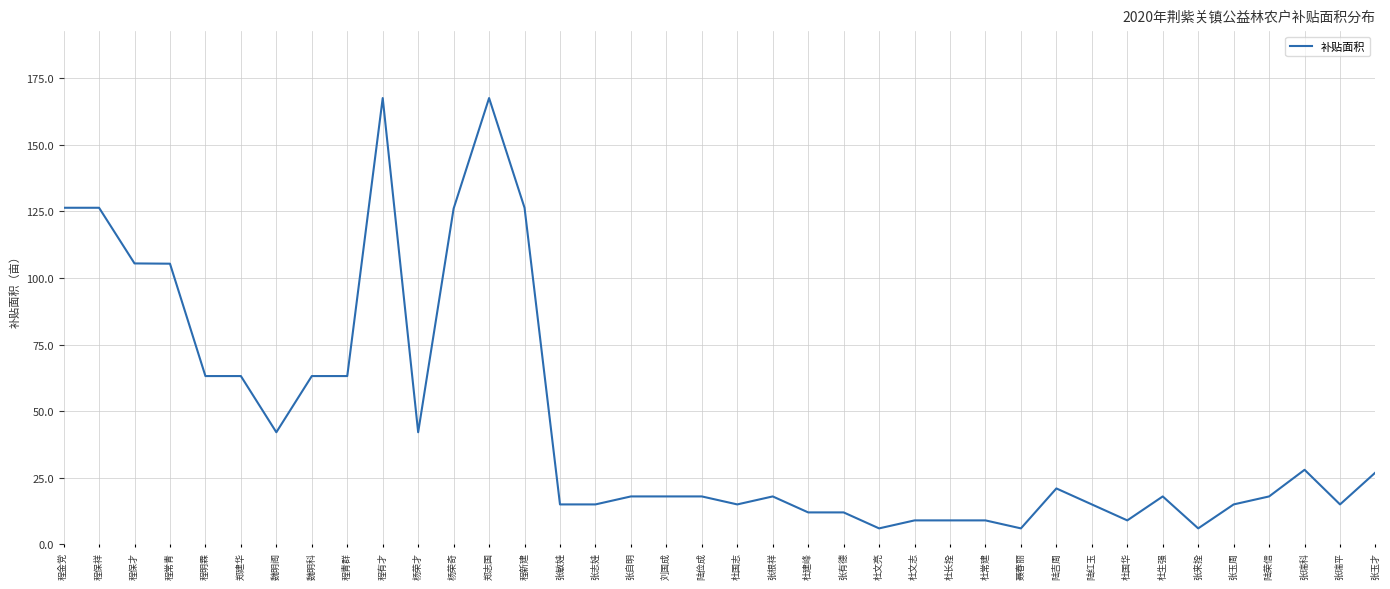

The chart shows a value of 9.0 at 杜文志. True or false?

True